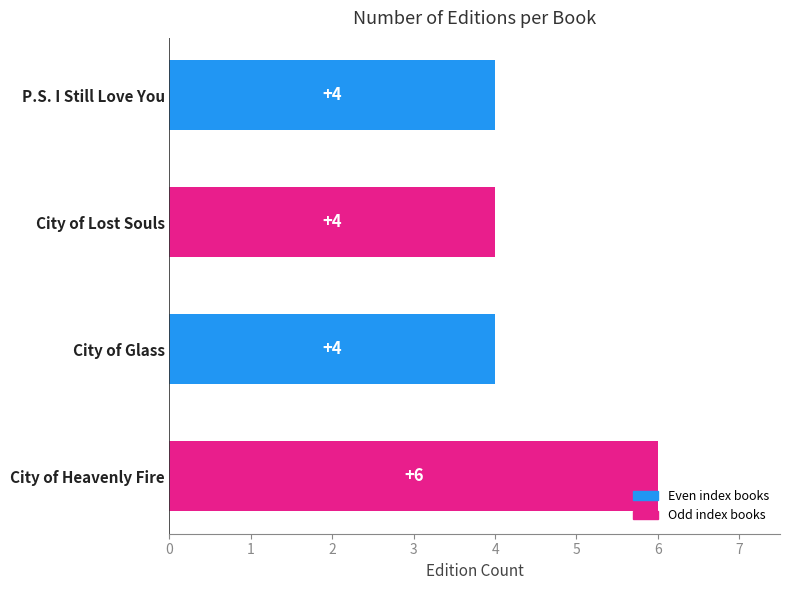

Which label corresponds to the largest value in the chart?

City of Heavenly Fire